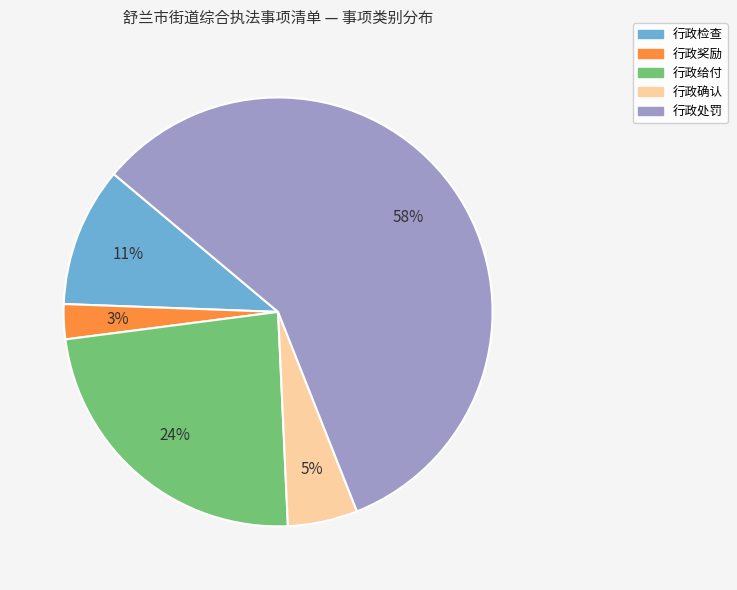

Is 行政处罚 the majority of the pie?

Yes